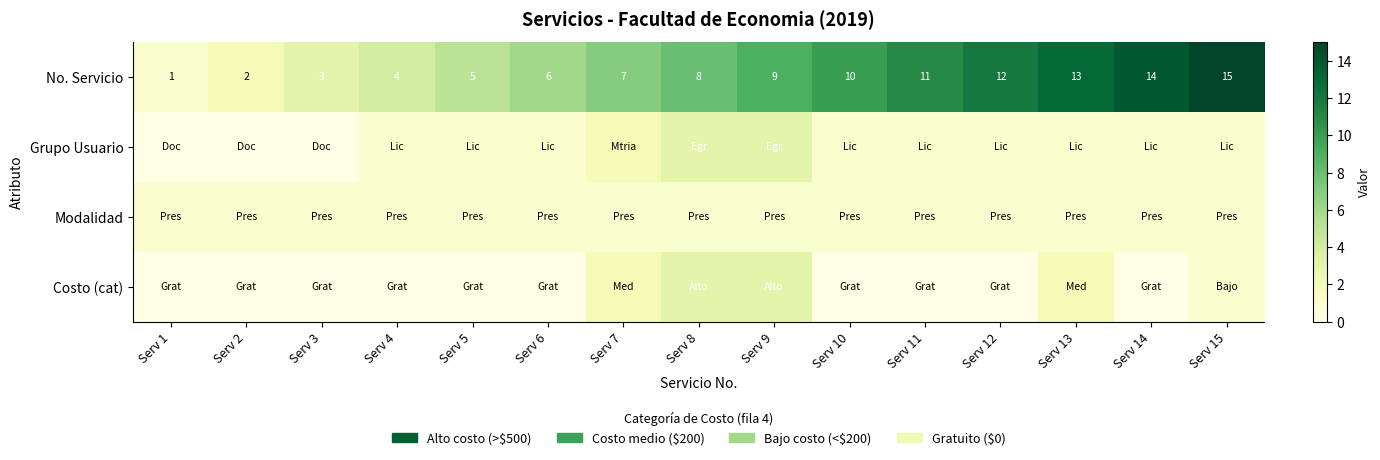

What is the sum of the No. Servicio values at Serv 8 and Serv 9?

17